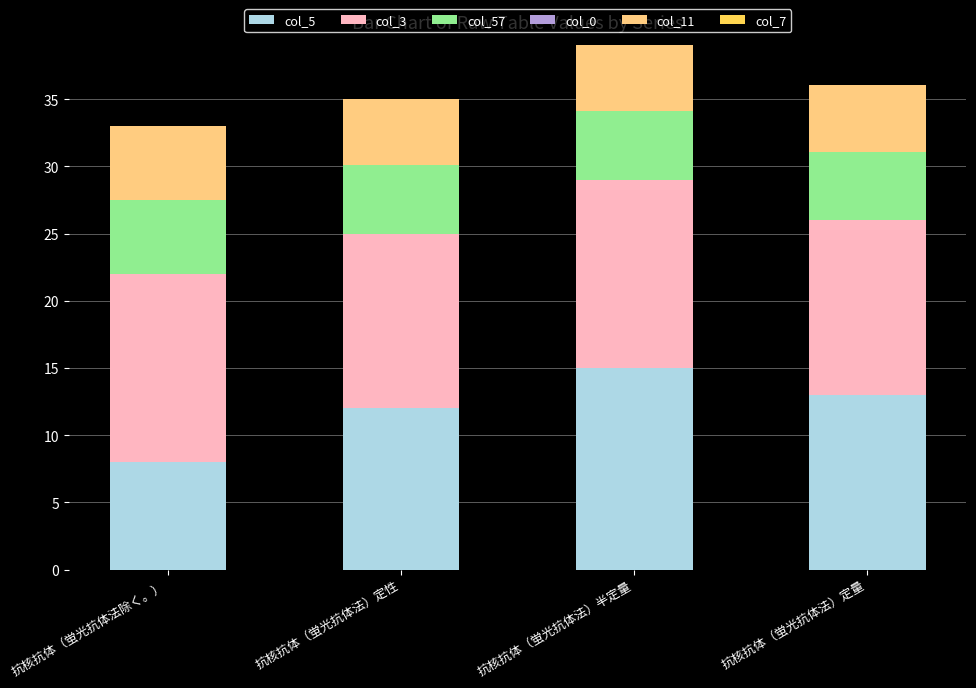

What is the average value of the col_5 series?

12.0